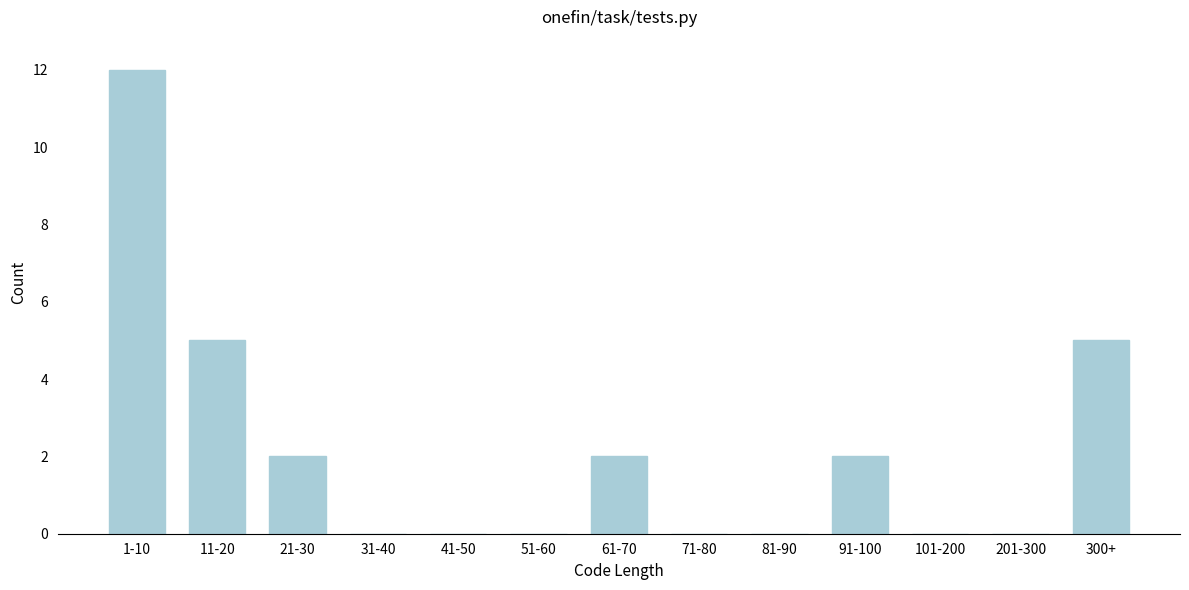

Reading left to right, extract all data points from this chart.

1-10=12	11-20=5	21-30=2	31-40=0	41-50=0	51-60=0	61-70=2	71-80=0	81-90=0	91-100=2	101-200=0	201-300=0	300+=5